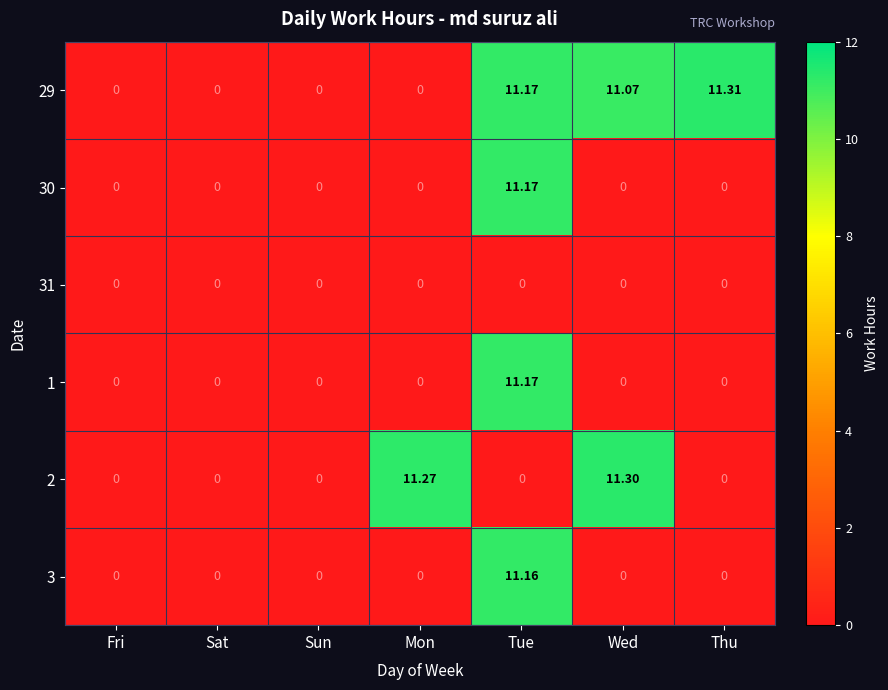

At which category does the chart reach its peak across all series?

Thu